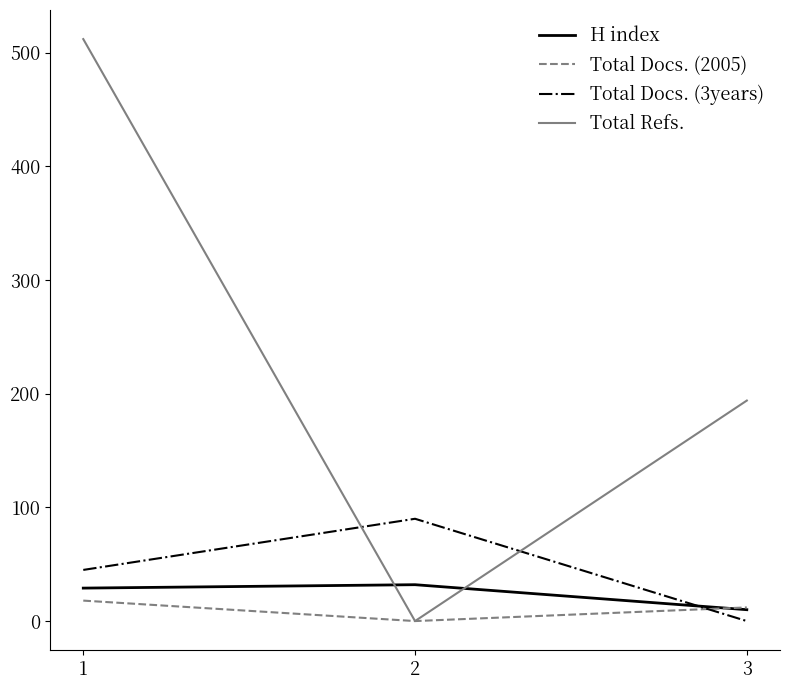

Reading left to right, list all the values displayed in this chart.

H index: 29	32	10
Total Docs. (2005): 18	0	12
Total Docs. (3years): 45	90	0
Total Refs.: 512	0	194